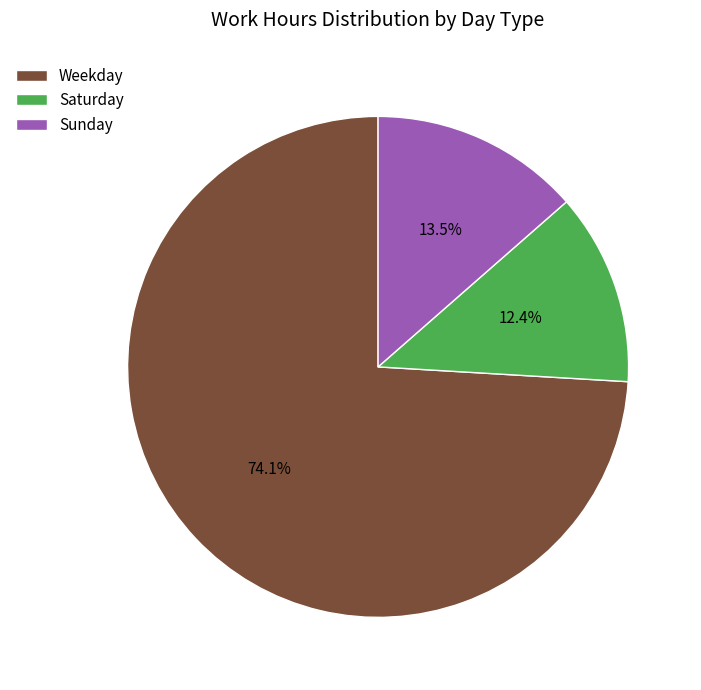

How much of the chart is everything except Sunday?

86.5%